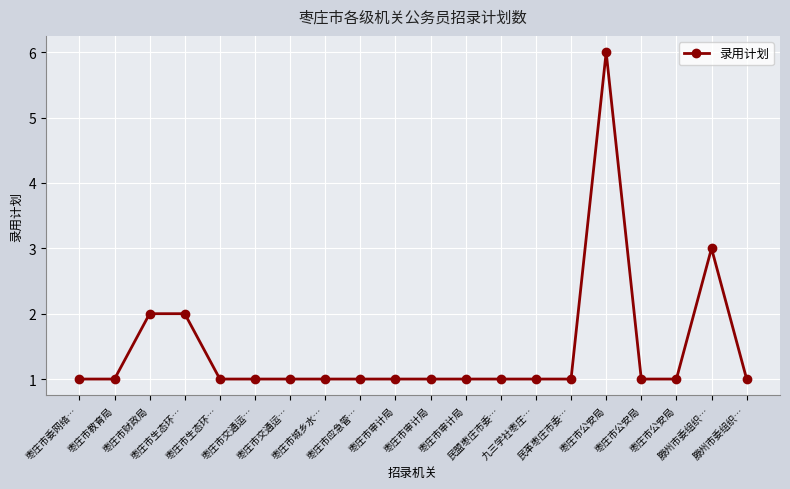

Rank the categories by value from highest to lowest.

枣庄市公安局, 滕州市委组织…, 枣庄市财政局, 枣庄市生态环…, 枣庄市委网络…, 枣庄市教育局, 枣庄市生态环…, 枣庄市交通运…, 枣庄市交通运…, 枣庄市城乡水…, 枣庄市应急管…, 枣庄市审计局, 枣庄市审计局, 枣庄市审计局, 民盟枣庄市委…, 九三学社枣庄…, 民革枣庄市委…, 枣庄市公安局, 枣庄市公安局, 滕州市委组织…